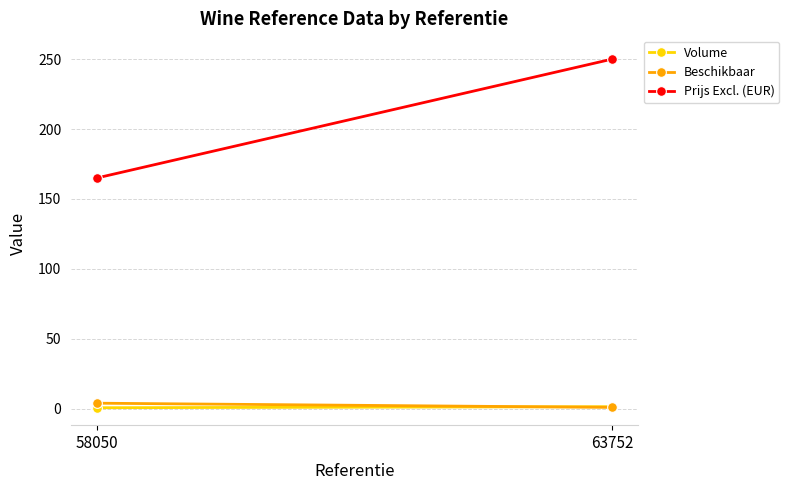

Is the value of Beschikbaar at 58050 greater than the value of Prijs Excl. (EUR) at 63752?

No